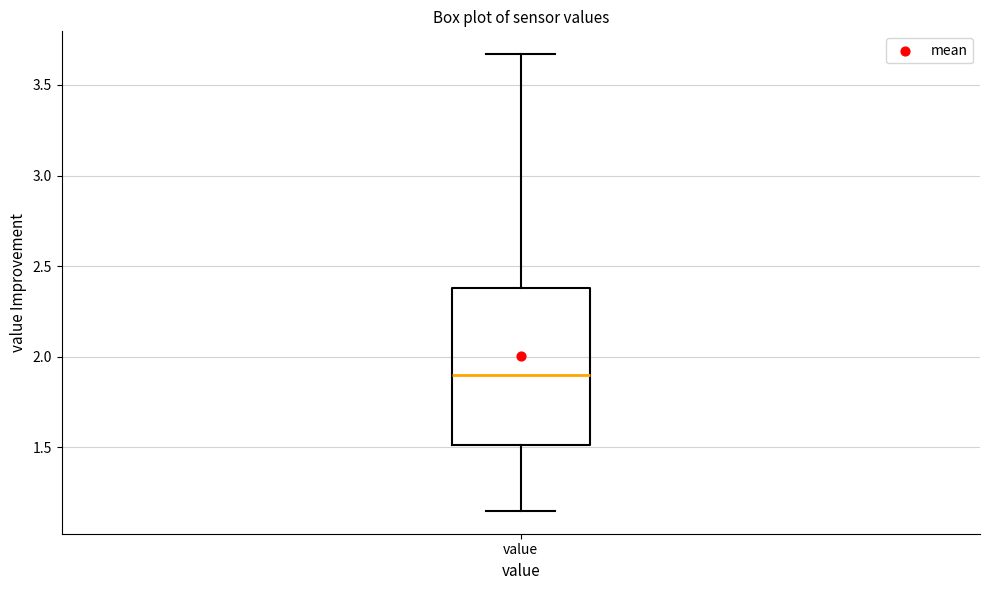

Transcribe this box plot: give where the median line is, the range the box spans, and where the two whiskers end, as read against the y-axis. The values are not printed on the chart, so give them approximately, as read against the axis.

median 1.90, box 1.50 to 2.40, whiskers 1.15 to 3.65